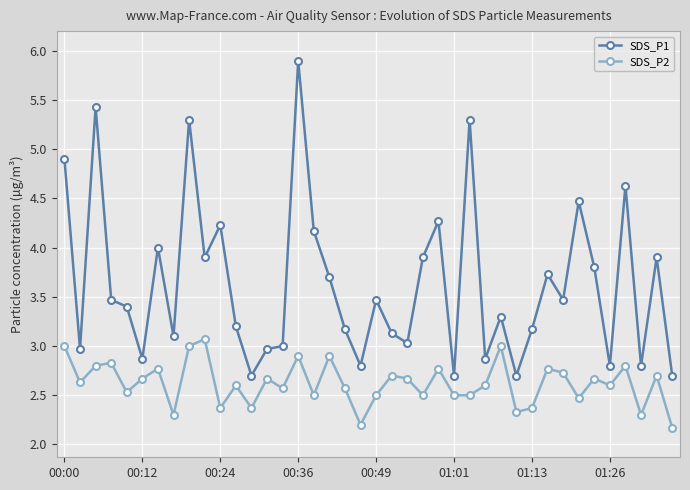

List the series in order of their peak value, highest first.

SDS_P1, SDS_P2